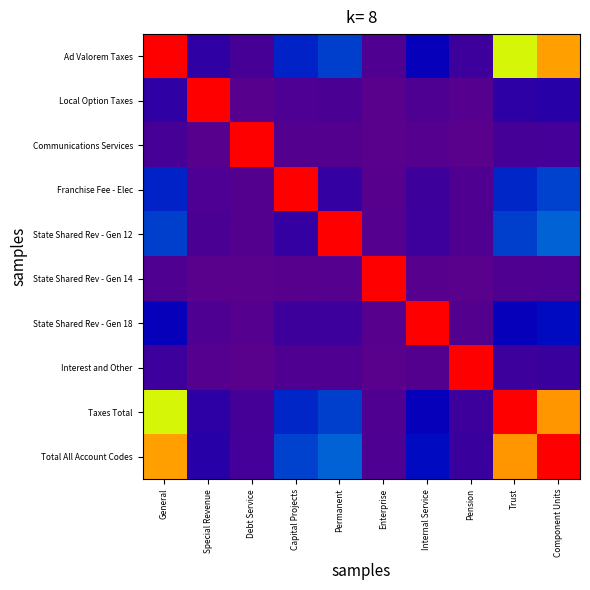

Which series has the largest total across all categories?

Total All Account Codes